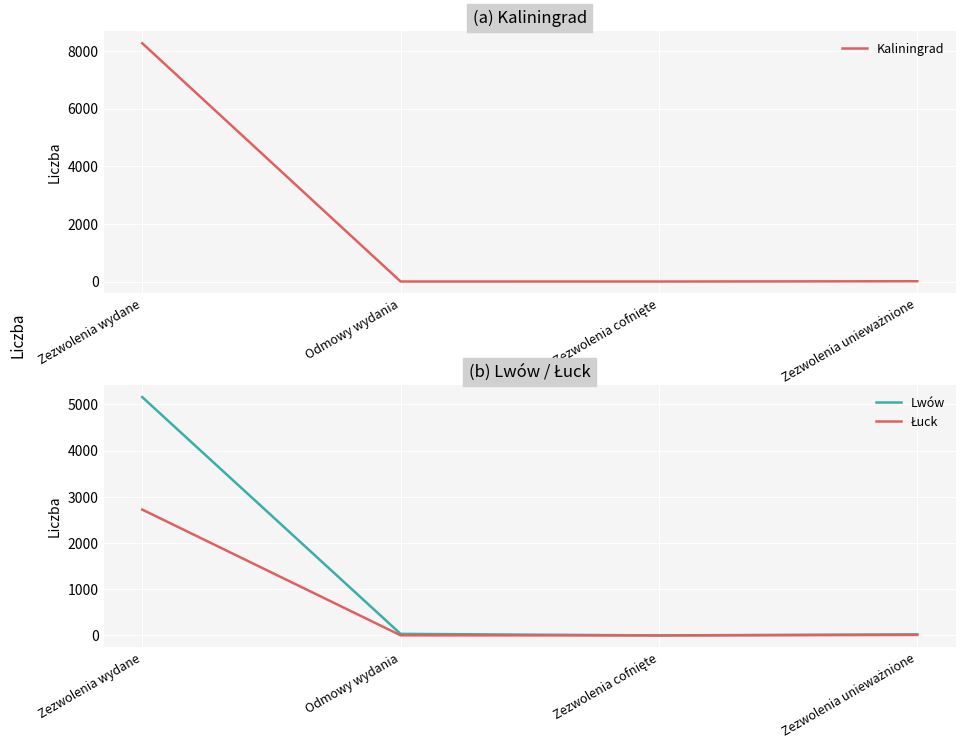

At how many categories does at least one series exceed 7344?

1